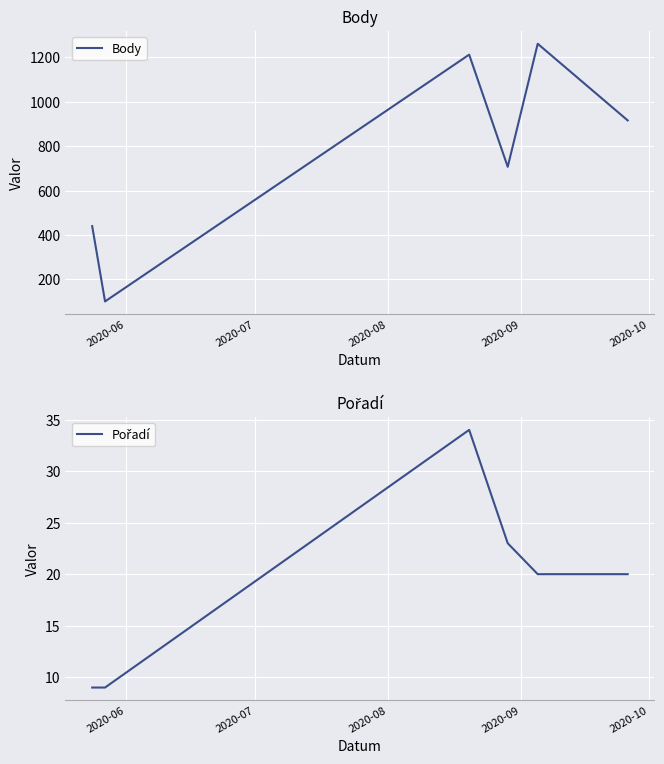

At which label does Pořadí reach its peak?

2020-08